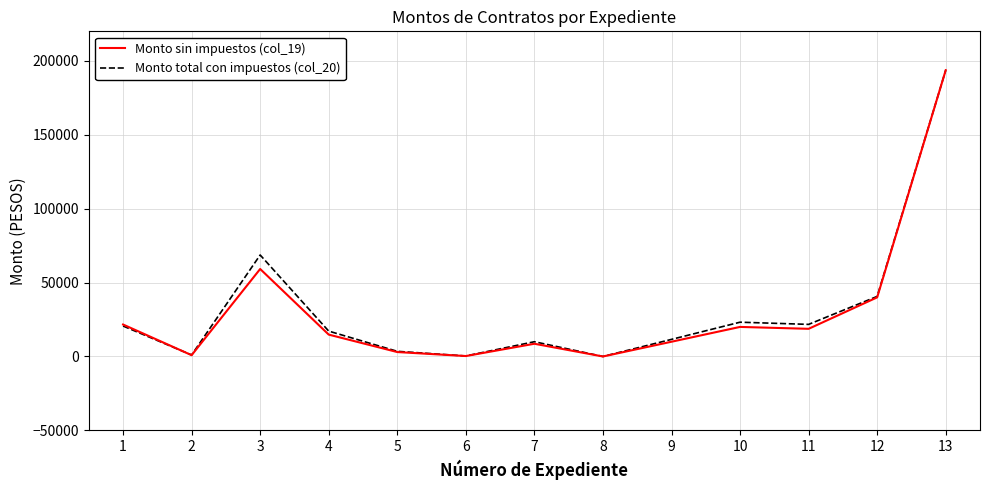

The value of Monto sin impuestos (col_19) at 4 is 14800.0. True or false?

True